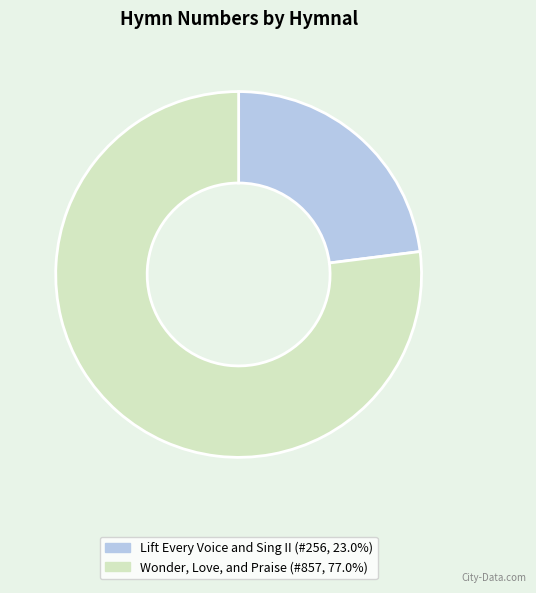

Is the sum of Wonder, Love, and Praise (#857, 77.0%) and Lift Every Voice and Sing II (#256, 23.0%) greater than half?

Yes